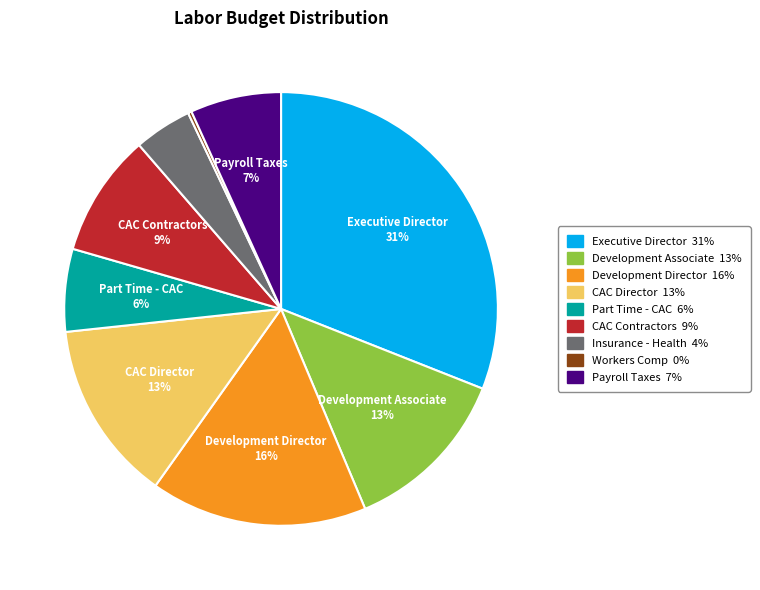

Is there any slice that represents more than half of the pie?

No